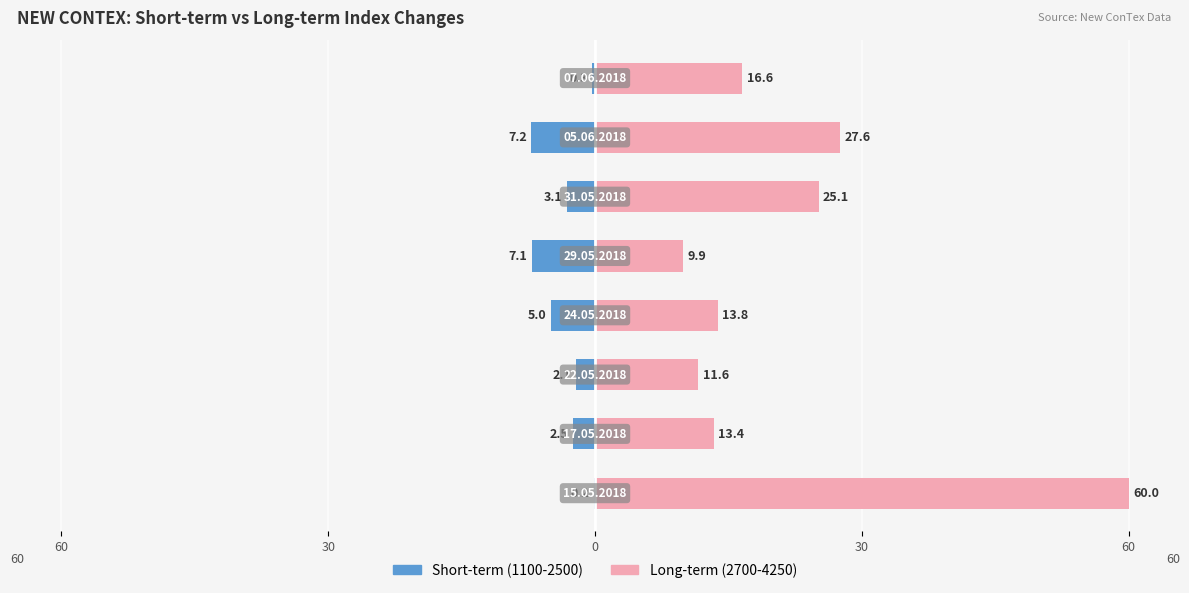

Which series has the largest range (max minus min)?

Long-term (2700-4250)